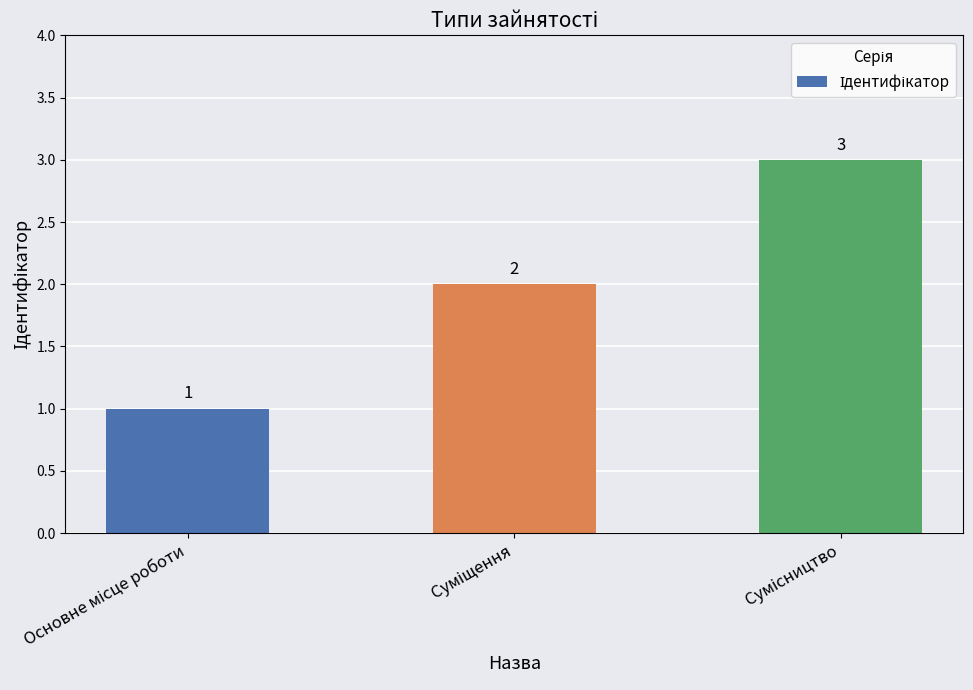

What is the sum of all values?

6